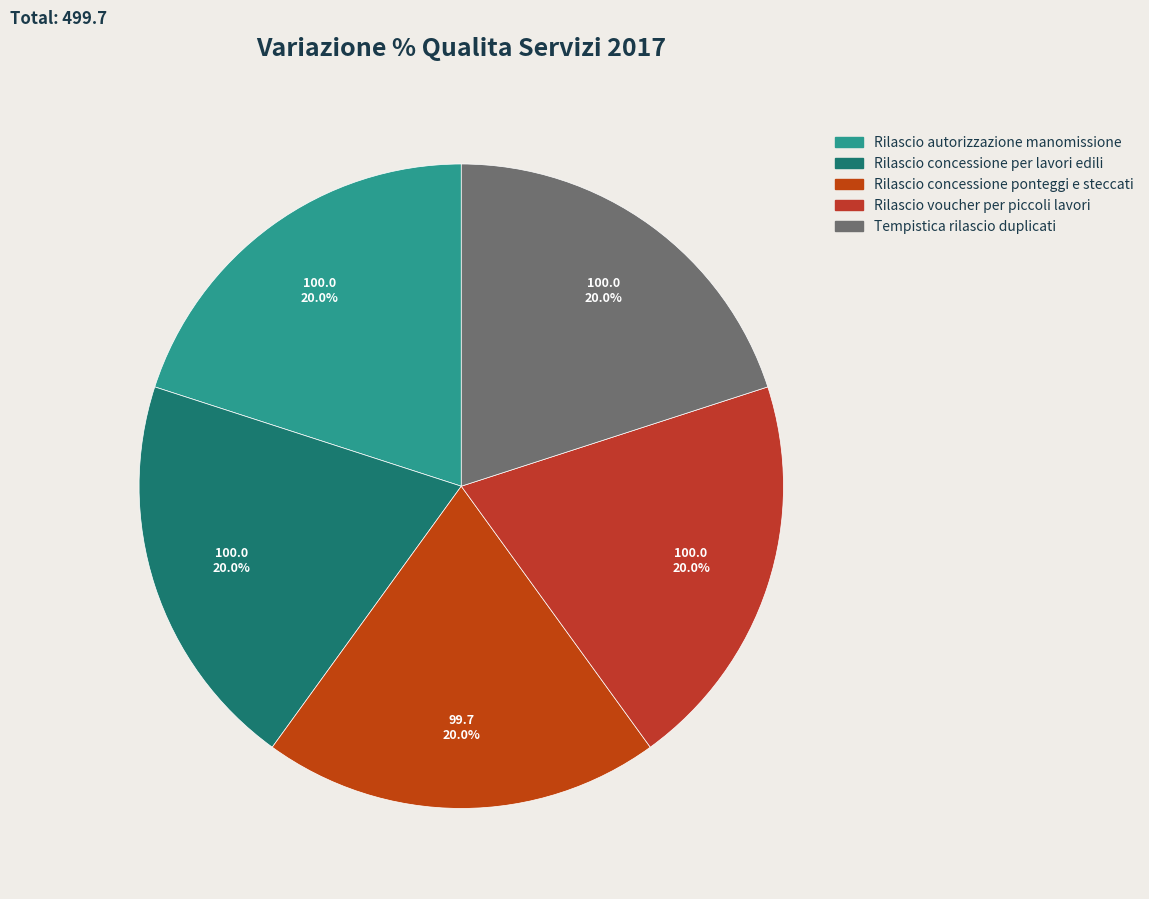

Does Rilascio concessione ponteggi e steccati represent more than half of the total?

No